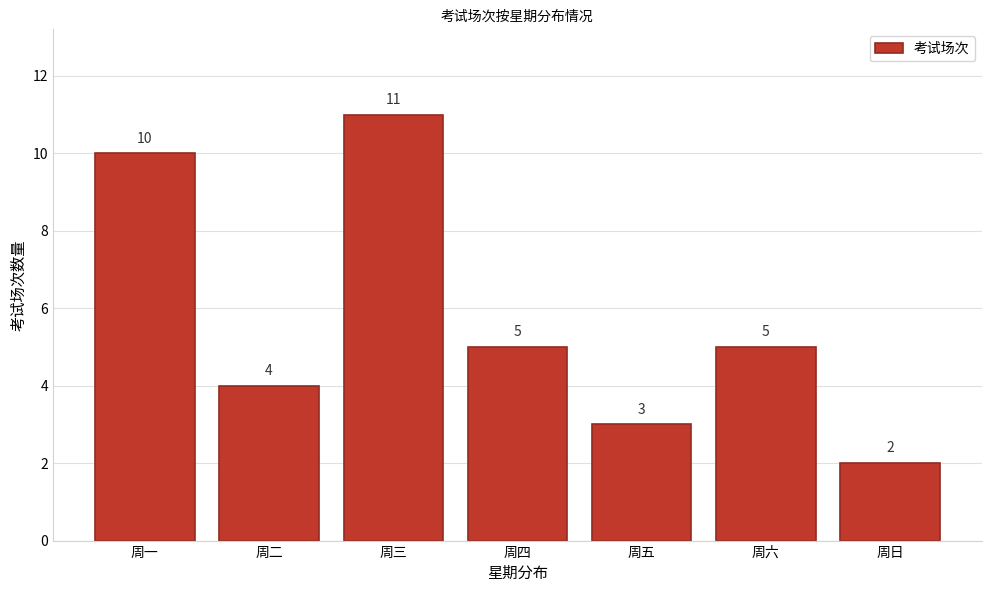

Reading left to right, transcribe all the data shown in this chart.

10	4	11	5	3	5	2